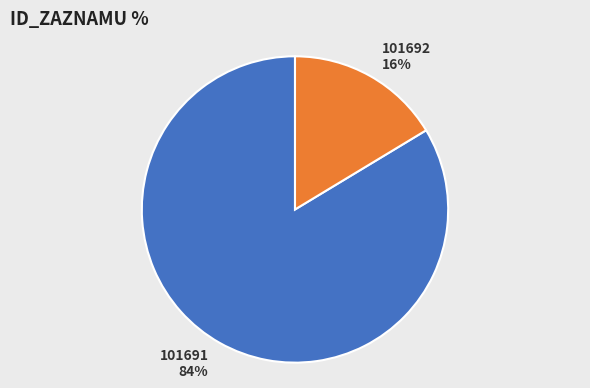

Combined, do 101691 and 101692 account for over 50%?

Yes